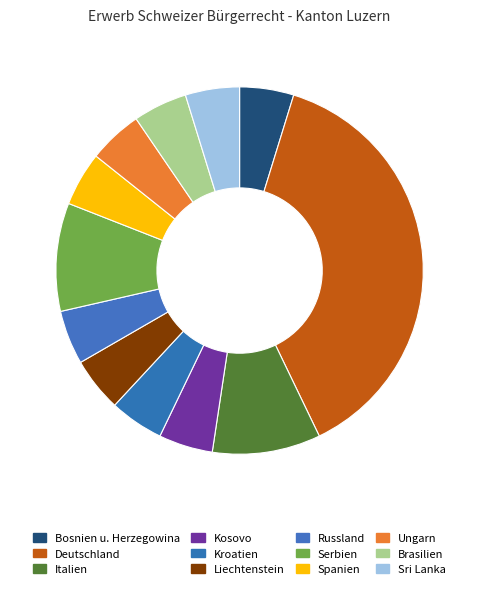

True or false: Italien accounts for 18% of the total.

False